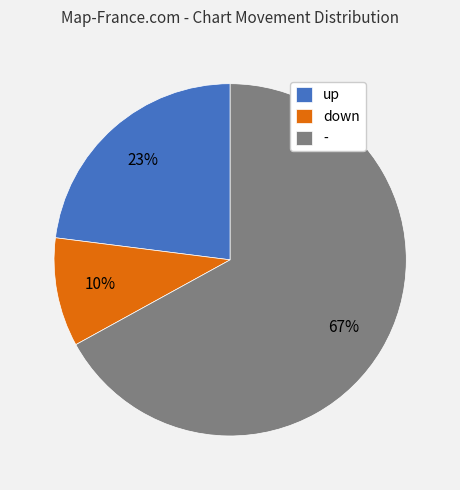

Rank the categories by value from highest to lowest.

-, up, down